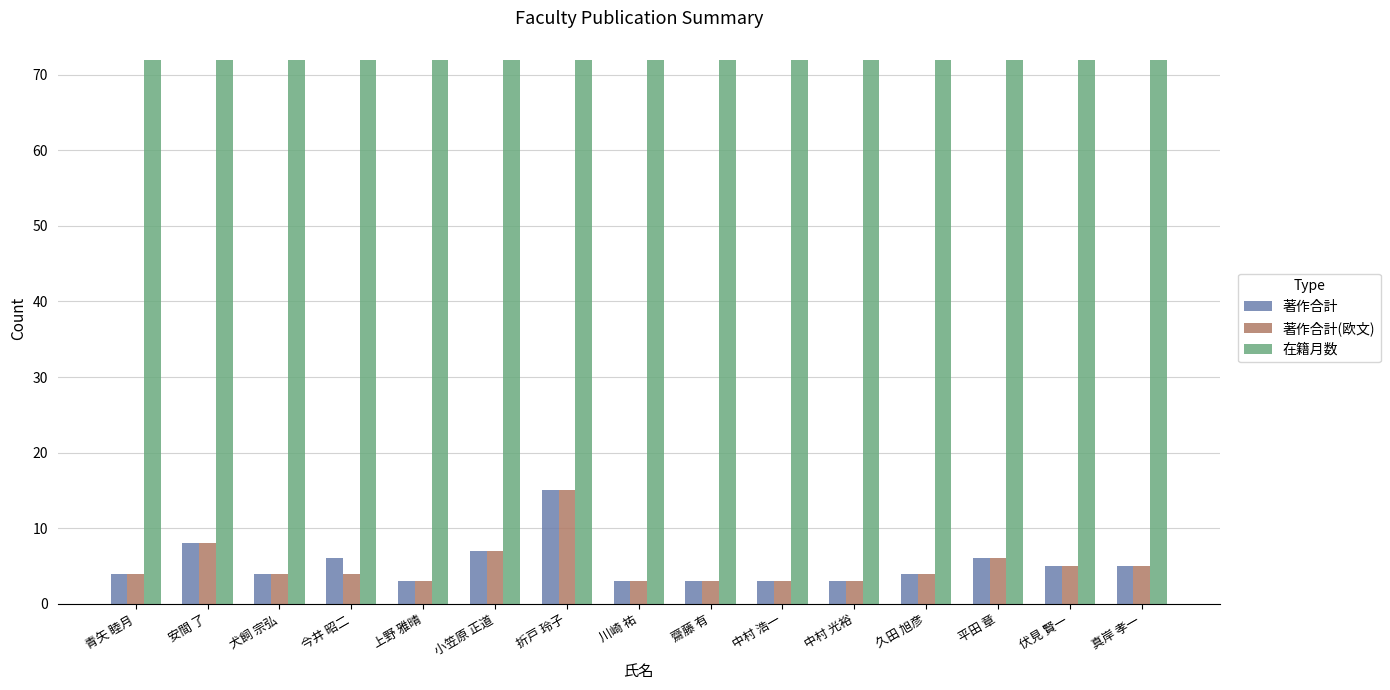

The 在籍月数 series shows 72 at 中村 光裕. True or false?

True